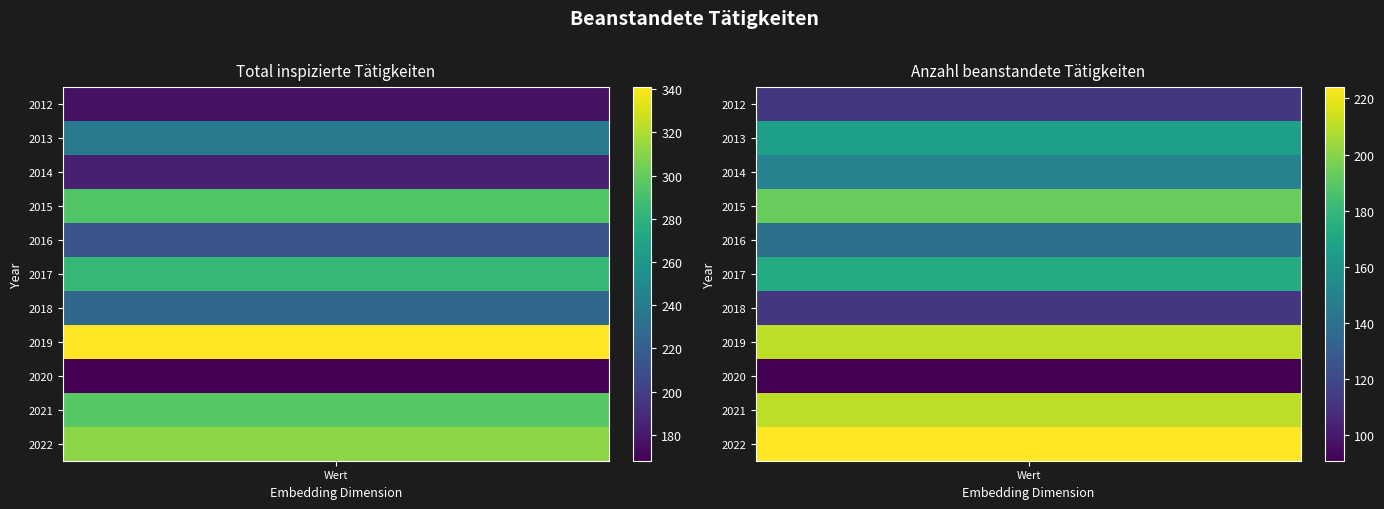

Between 2022 and 2013, which is larger?

2022